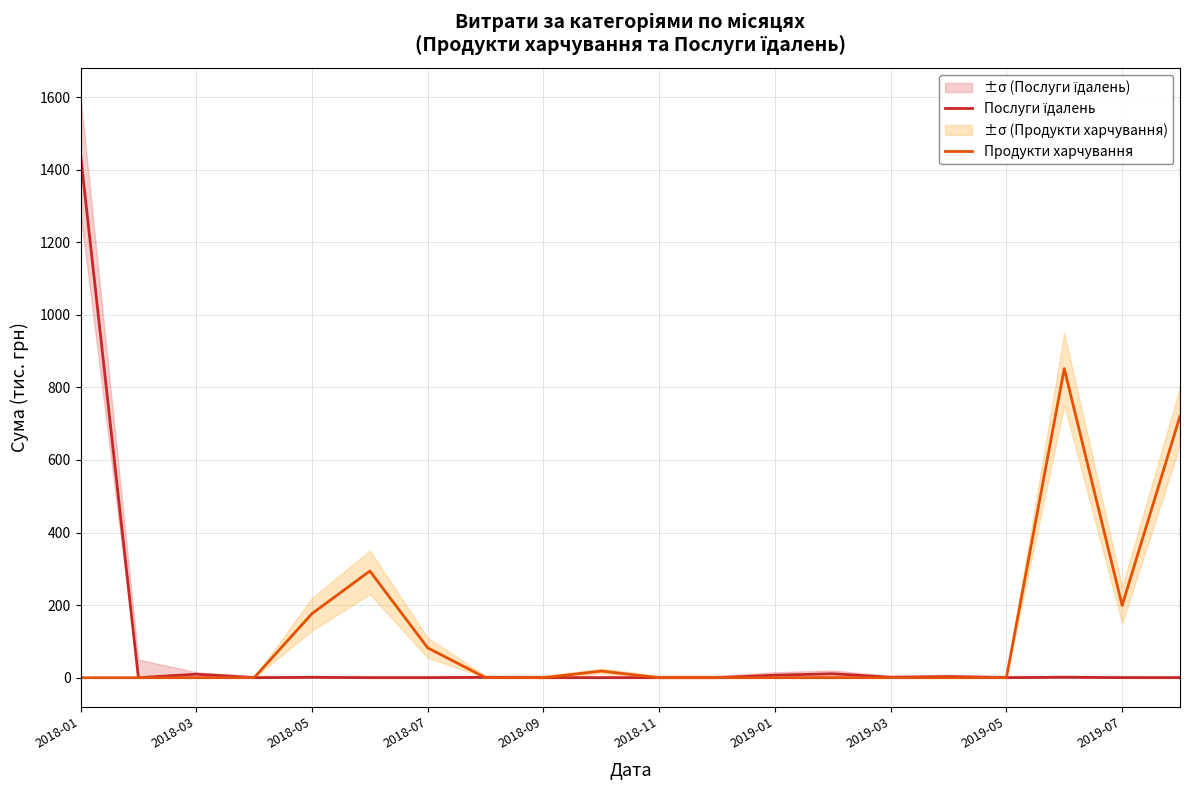

Does the chart have visible grid lines?

Yes